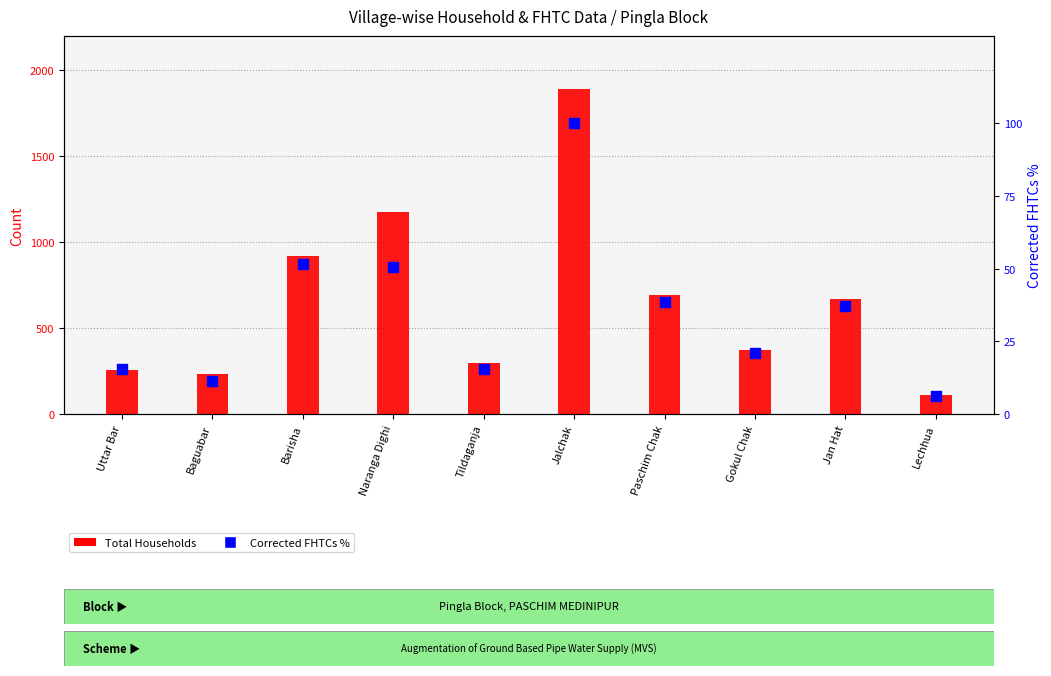

Which series has the largest Y range (max minus min)?

Total Households